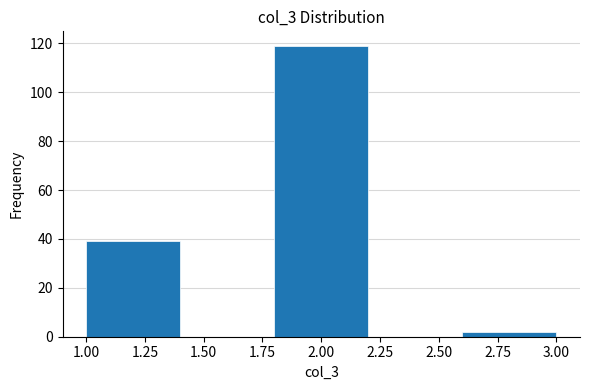

Reading left to right, transcribe this chart: for each bar, give the range it covers on the x-axis and its height. The values are not printed on the chart, so give them approximately, as read against the axis.

1.0 to 1.4: 40
1.4 to 1.8: 0
1.8 to 2.2: 120
2.2 to 2.6: 0
2.6 to 3.0: 2